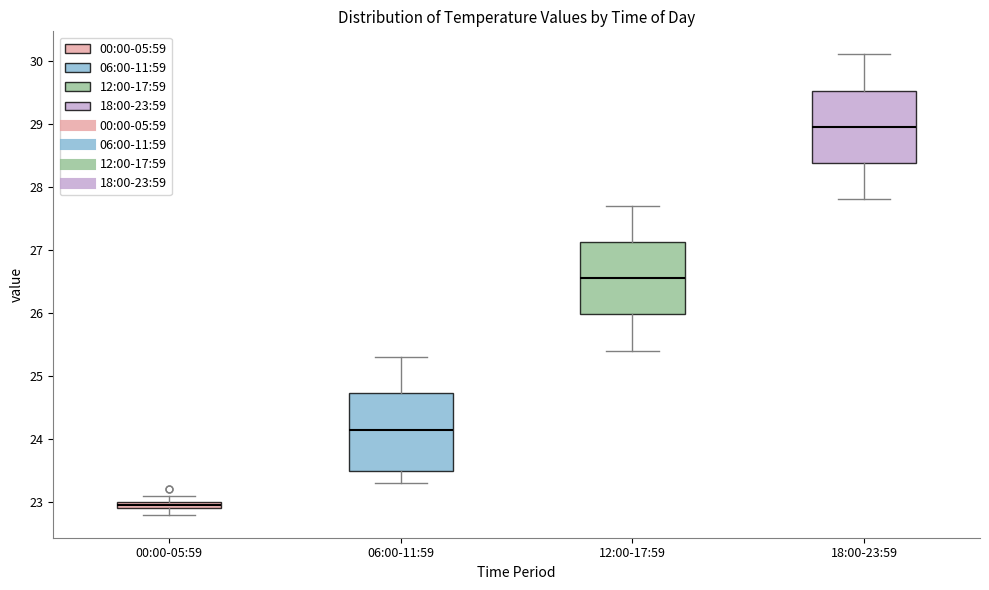

Where does the upper whisker of the box for 06:00-11:59 end on the y-axis? The values are not printed on the chart, so give them approximately, as read against the axis.

25.3